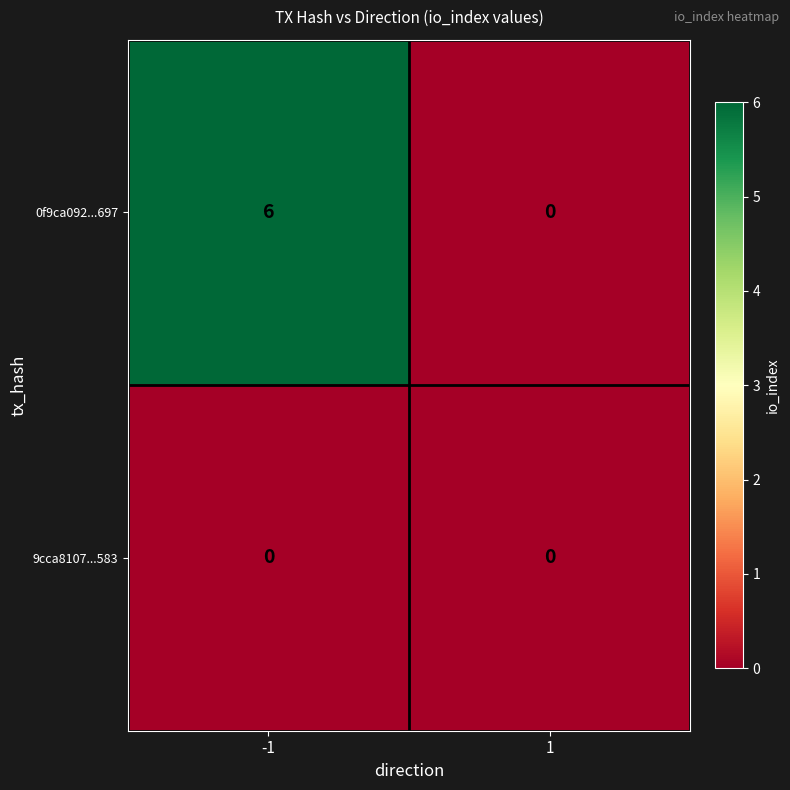

What is the maximum value shown in the chart?

6